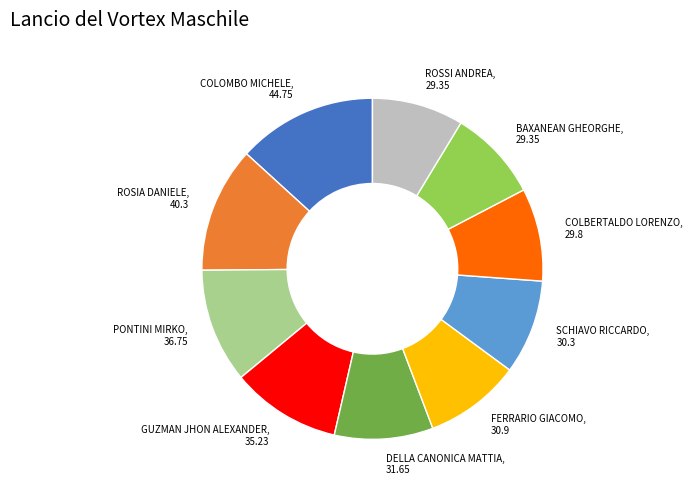

How many segments does this pie chart have?

10